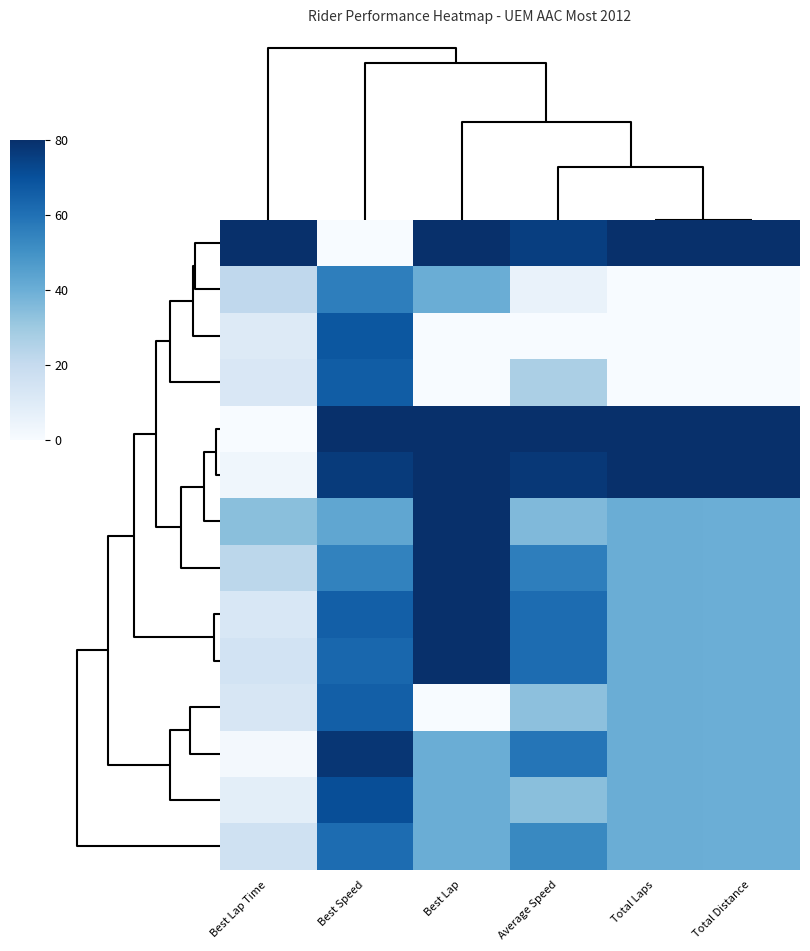

Reading right to left, what are all the values shown in this chart?

- Martin CHOY: Total Distance=80.0	Total Laps=80.0	Average Speed=75.3	Best Lap=80.0	Best Speed=0.0	Best Lap Time=80.0
- Marcin DABROWSKI: Total Distance=0.0	Total Laps=0.0	Average Speed=5.5	Best Lap=40.0	Best Speed=55.8	Best Lap Time=21.3
- Gwen GIABBANI: Total Distance=0.0	Total Laps=0.0	Average Speed=0.0	Best Lap=0.0	Best Speed=67.9	Best Lap Time=10.5
- Michal FILLA: Total Distance=0.0	Total Laps=0.0	Average Speed=26.7	Best Lap=0.0	Best Speed=66.0	Best Lap Time=12.1
- Bartolomiej WICZYNSKI: Total Distance=80.0	Total Laps=80.0	Average Speed=80.0	Best Lap=80.0	Best Speed=80.0	Best Lap Time=0.0
- Mariusz KONDRATOWICZ: Total Distance=80.0	Total Laps=80.0	Average Speed=77.3	Best Lap=80.0	Best Speed=76.5	Best Lap Time=2.9
- David OU?EDN??EK: Total Distance=40.0	Total Laps=40.0	Average Speed=35.7	Best Lap=80.0	Best Speed=42.5	Best Lap Time=34.0
- Juris LUCAVS: Total Distance=40.0	Total Laps=40.0	Average Speed=55.9	Best Lap=80.0	Best Speed=54.6	Best Lap Time=22.5
- Marcin KONDRATOWICZ: Total Distance=40.0	Total Laps=40.0	Average Speed=61.5	Best Lap=80.0	Best Speed=65.6	Best Lap Time=12.5
- Marko ERCEG: Total Distance=40.0	Total Laps=40.0	Average Speed=61.5	Best Lap=80.0	Best Speed=62.9	Best Lap Time=14.9
- Mateusz KOROBACZ: Total Distance=40.0	Total Laps=40.0	Average Speed=33.2	Best Lap=0.0	Best Speed=65.3	Best Lap Time=12.7
- Andreas MEKLAU: Total Distance=40.0	Total Laps=40.0	Average Speed=58.6	Best Lap=40.0	Best Speed=78.1	Best Lap Time=1.6
- Krzysztof KUBI?: Total Distance=40.0	Total Laps=40.0	Average Speed=33.8	Best Lap=40.0	Best Speed=70.8	Best Lap Time=7.9
- Jerzy BERGER: Total Distance=40.0	Total Laps=40.0	Average Speed=52.5	Best Lap=40.0	Best Speed=61.6	Best Lap Time=16.1